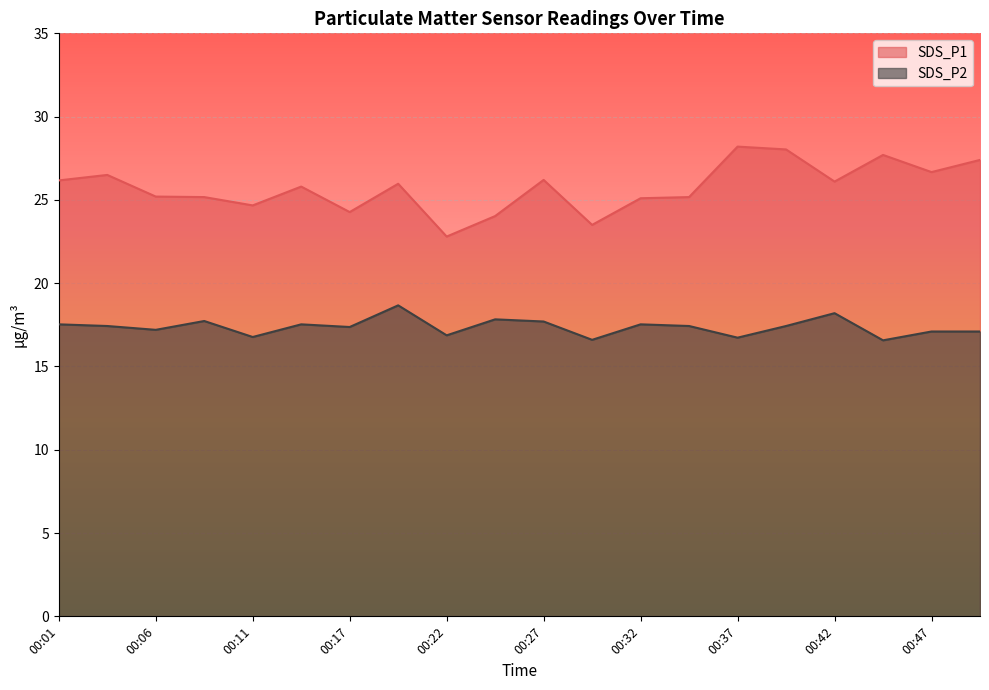

How many lines are shown in the chart?

2